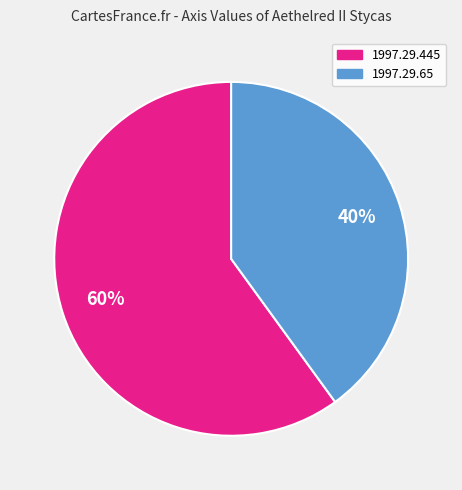

Is there a majority slice in this chart?

Yes